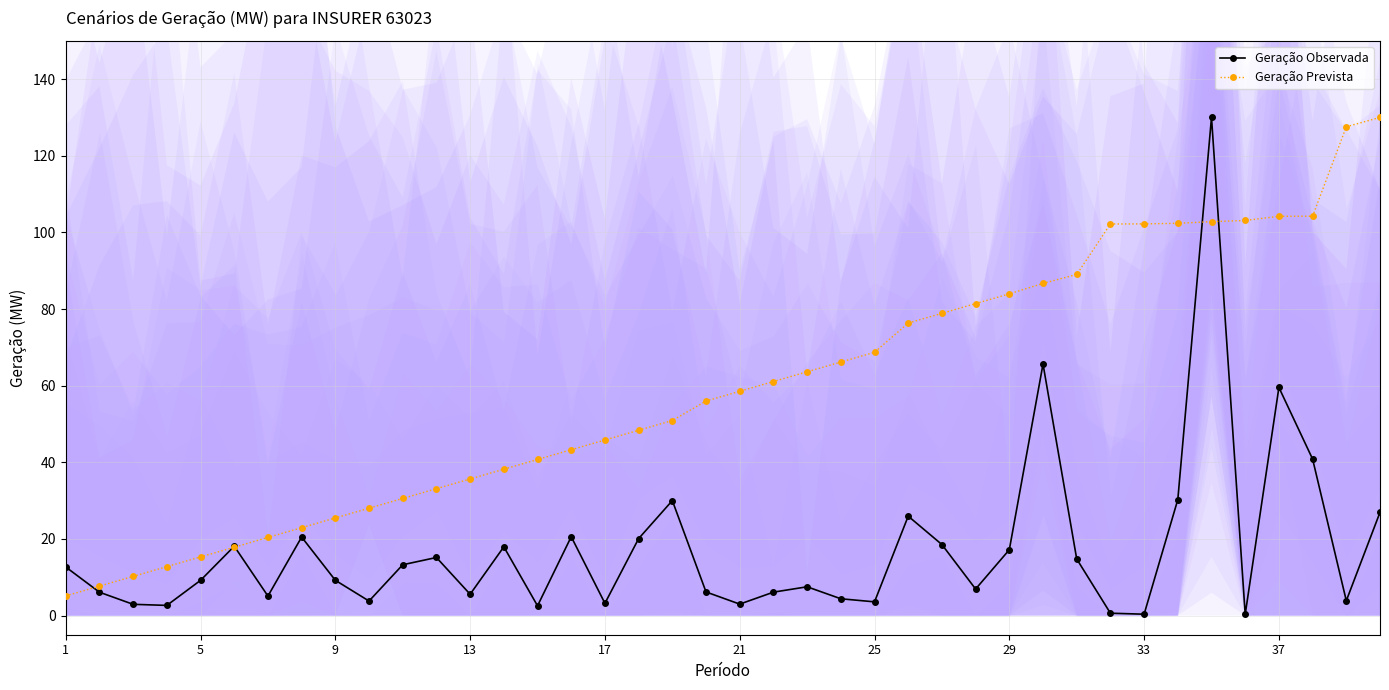

Is it true that Geração Observada equals 3.0 at 21?

True